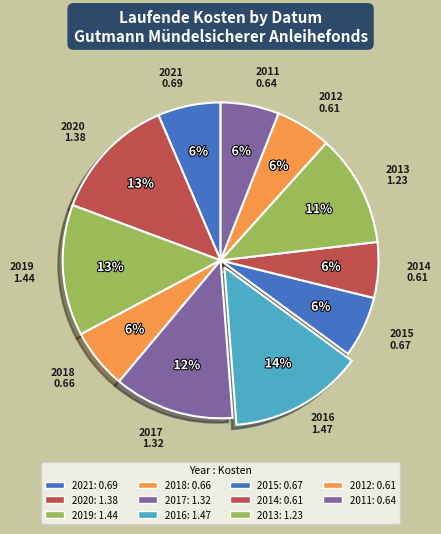

Is there any slice that represents more than half of the pie?

No